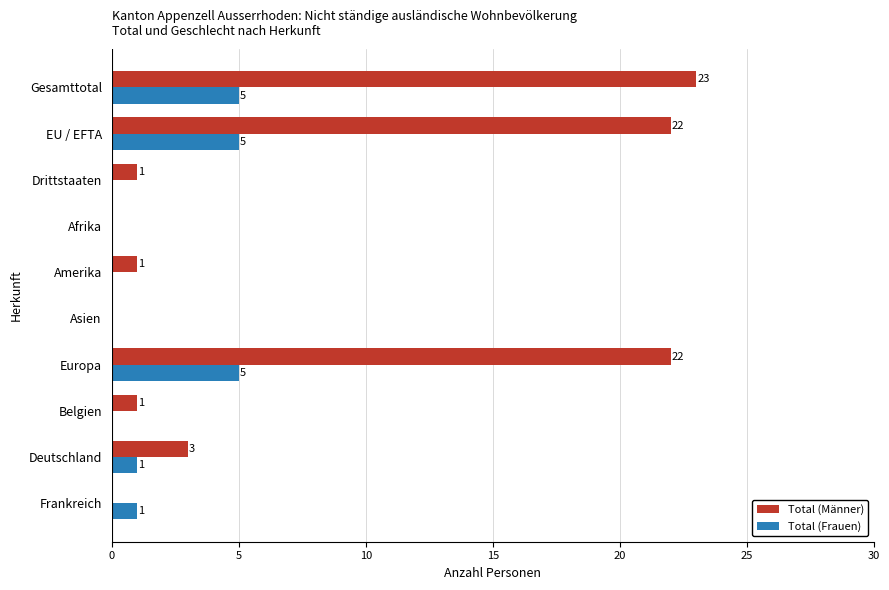

At which category is the sum across all series the highest?

Gesamttotal